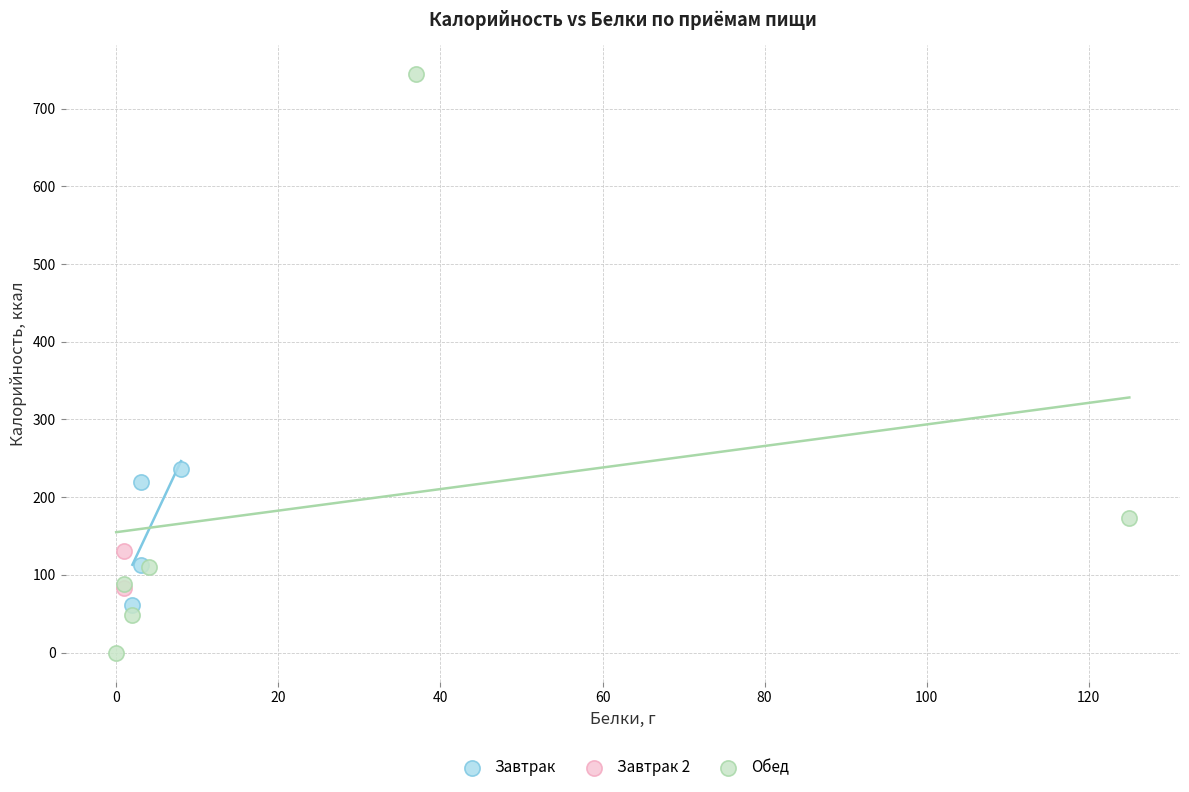

Which series has the largest Y range (max minus min)?

Обед